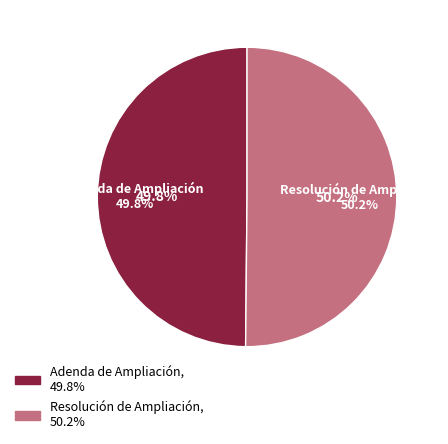

What is the ratio of the value at Adenda de Ampliación to the value at Resolución de Ampliación?

1.0